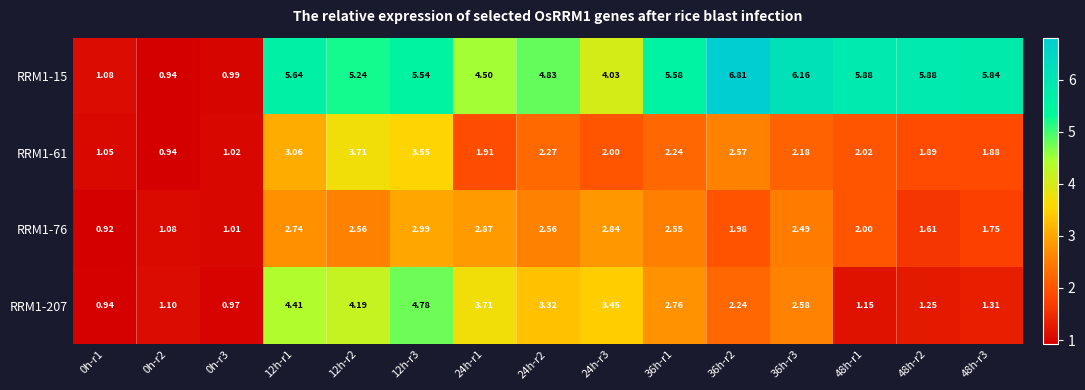

Rank the series by their maximum value, from lowest to highest.

RRM1-76, RRM1-61, RRM1-207, RRM1-15